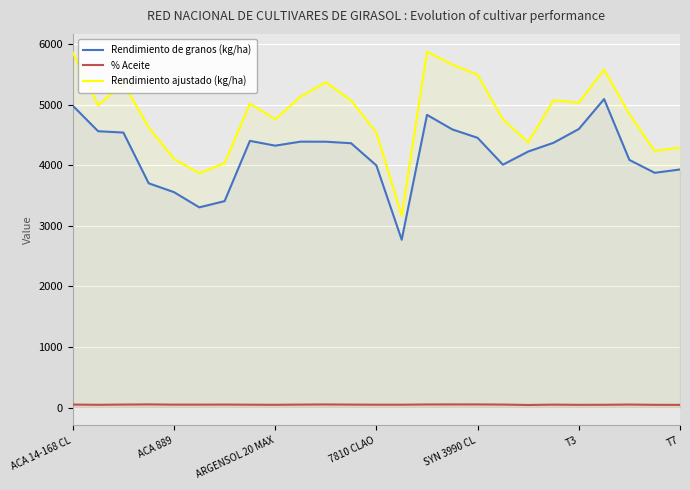

What is the maximum value shown in the chart?

5872.0